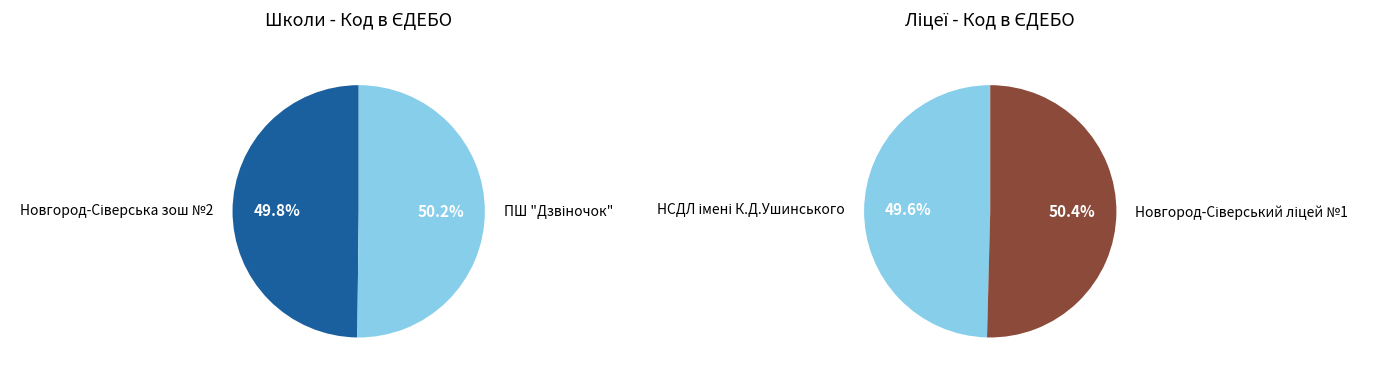

Rank the categories by value from lowest to highest.

НСДЛ імені К.Д.Ушинського, Новгород-Сіверська зош №2, ПШ "Дзвіночок", Новгород-Сіверський ліцей №1